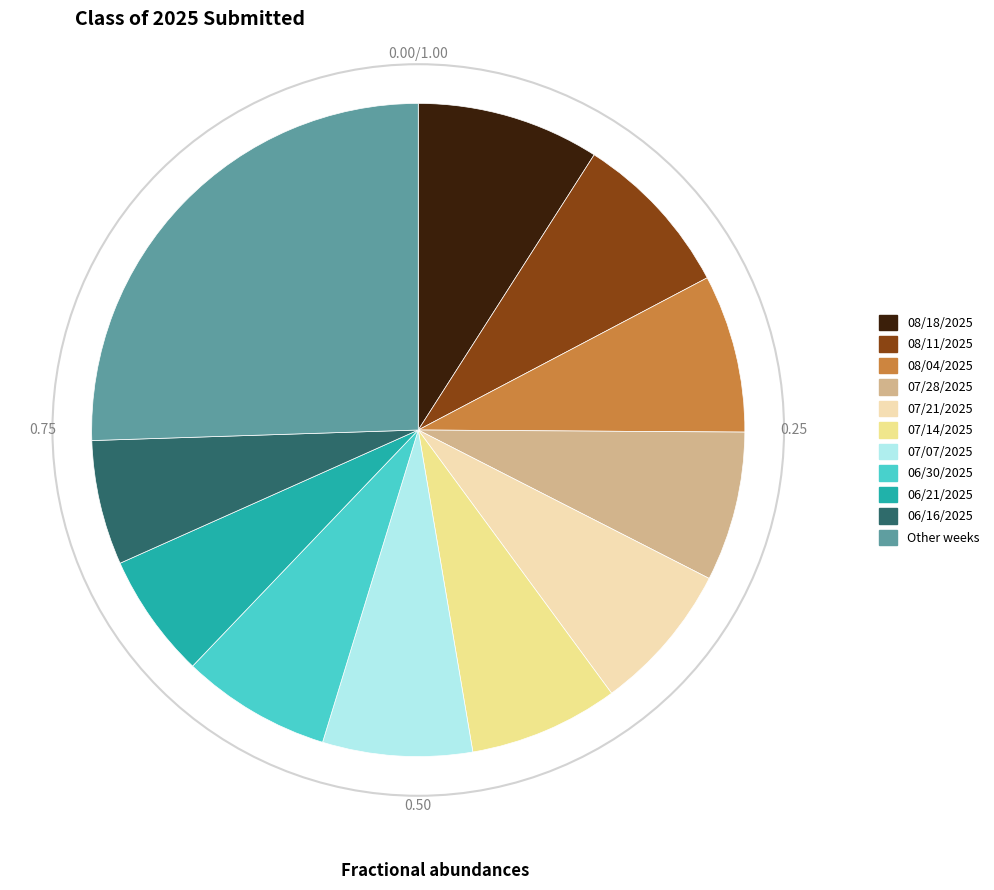

Is there any slice that represents more than half of the pie?

No